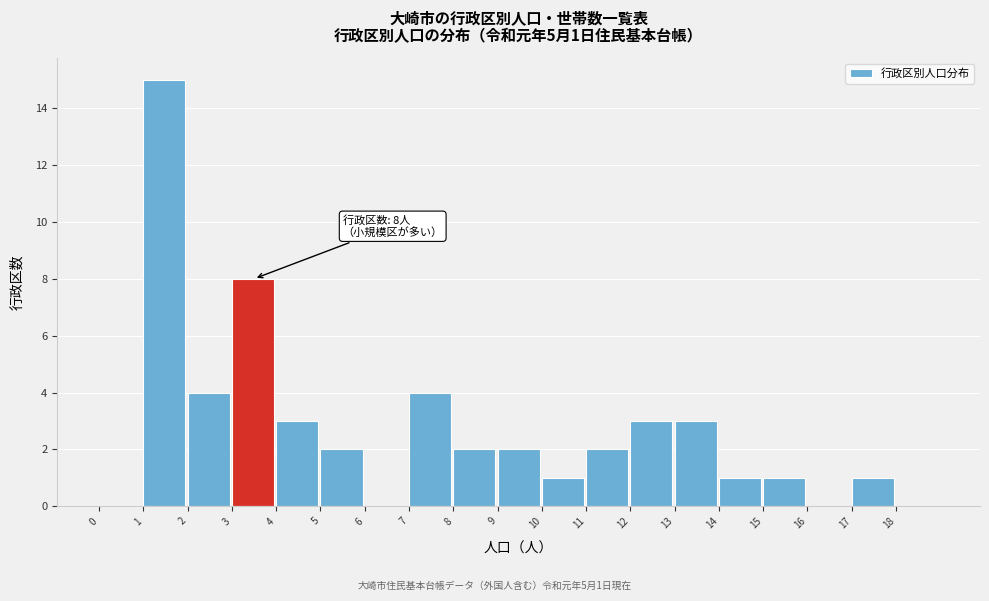

Over which range of the x-axis is the bar tallest?

1 to 2